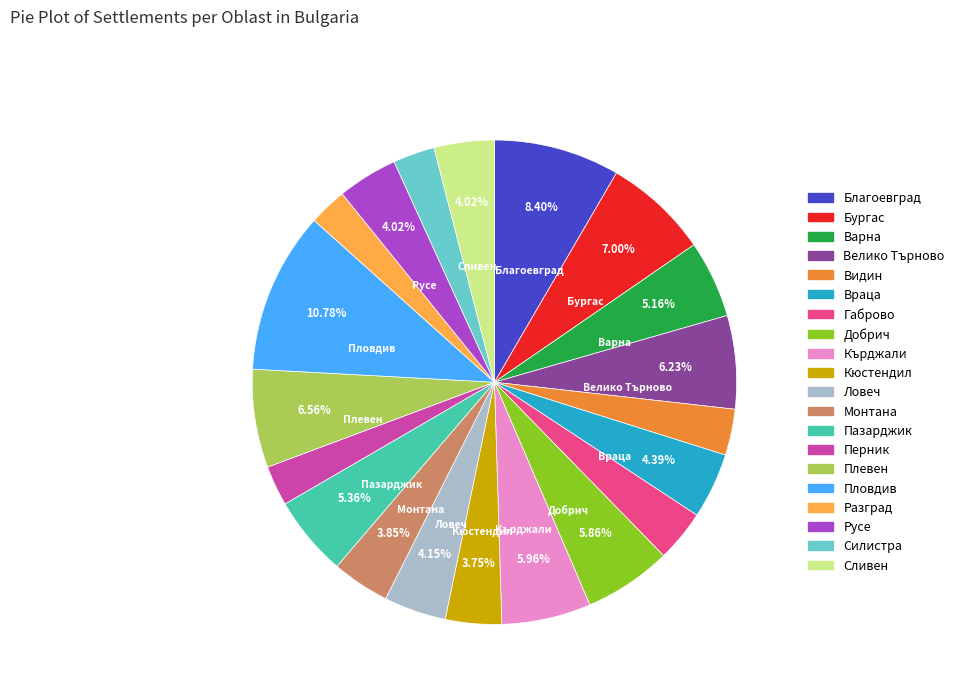

Does any single category account for the majority?

No